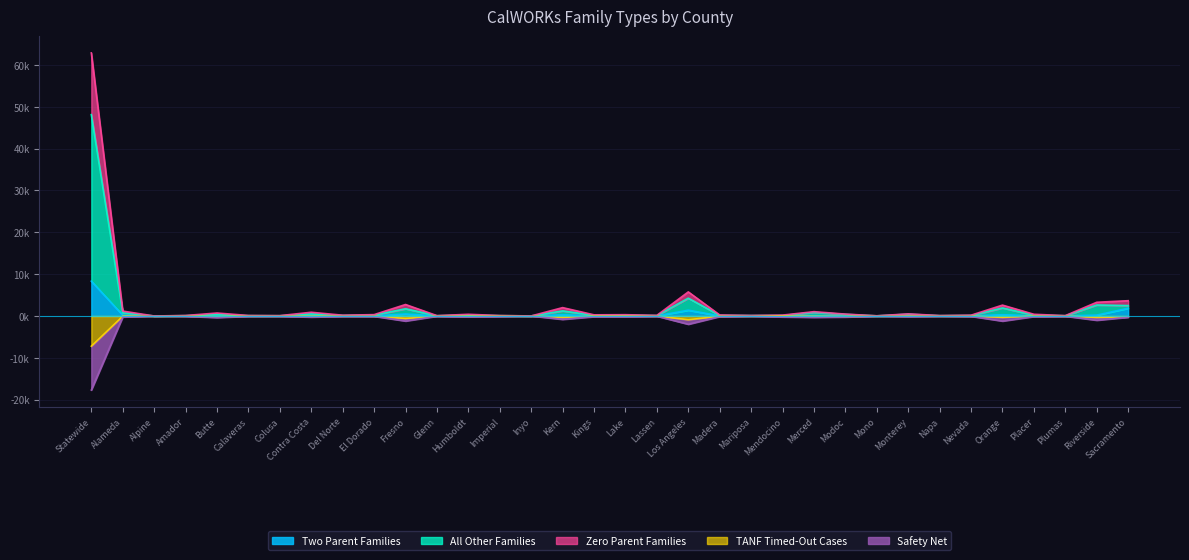

Between Mendocino and Humboldt, which is larger?

Humboldt